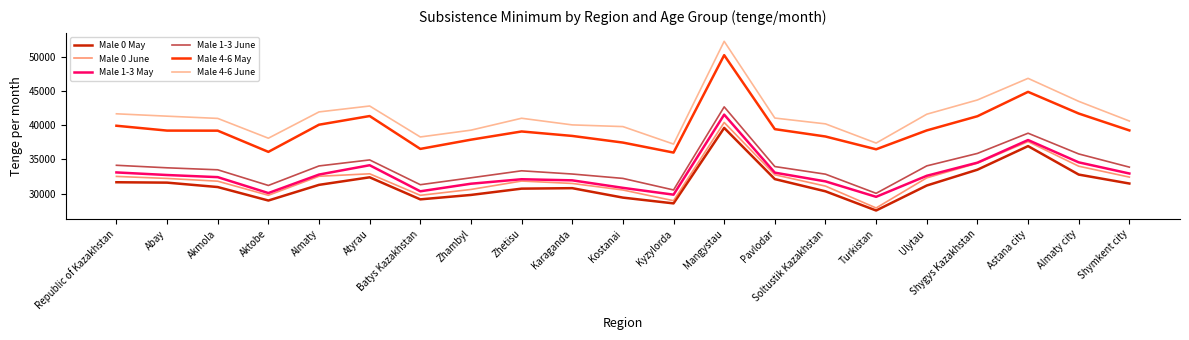

Is it true that Male 1-3 May equals 8081 at Aktobe?

False